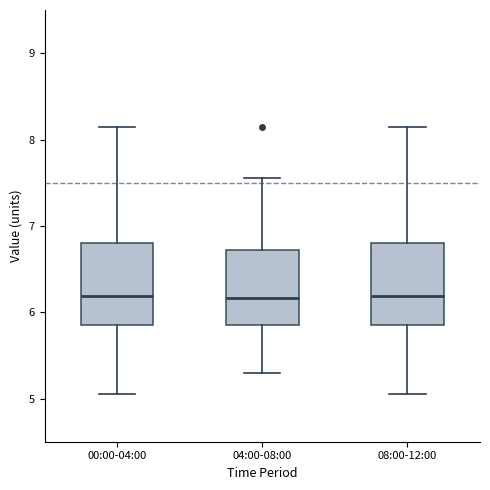

Reading left to right, read every box against the y-axis: the position of its median line, the range the box covers, and the ends of its whiskers. The values are not printed on the chart, so give them approximately, as read against the axis.

00:00-04:00: median 6.2, box 5.9 to 6.8, whiskers 5.1 to 8.2
04:00-08:00: median 6.2, box 5.9 to 6.7, whiskers 5.3 to 7.6
08:00-12:00: median 6.2, box 5.9 to 6.8, whiskers 5.1 to 8.2